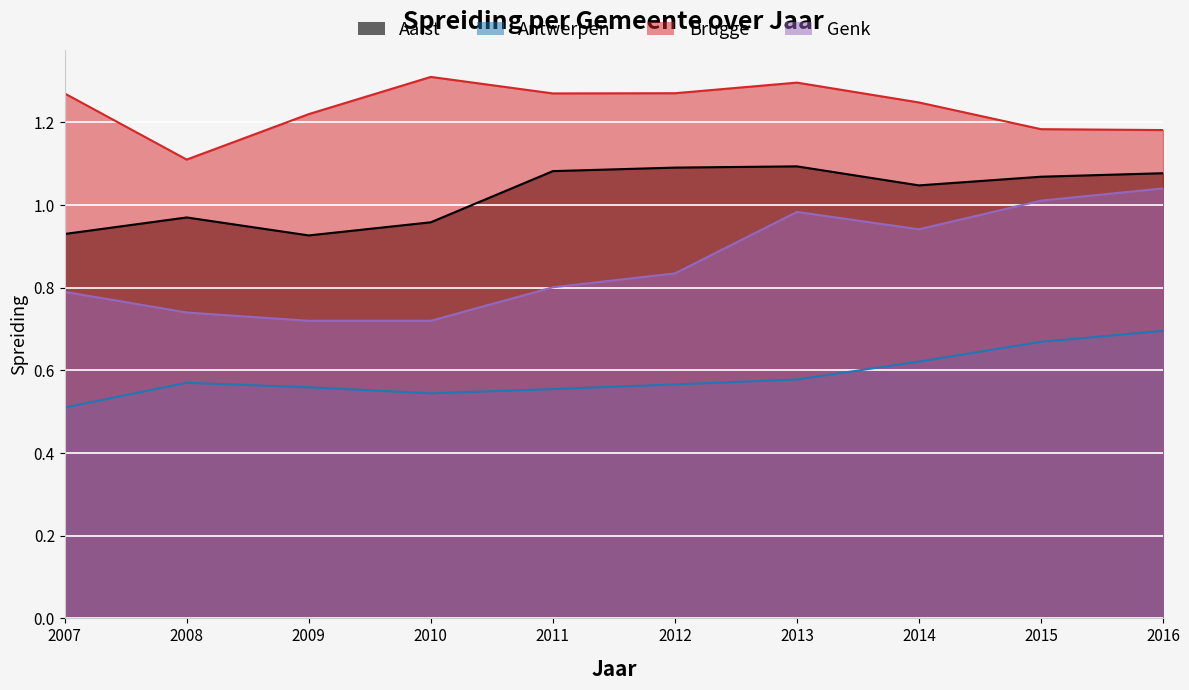

What is the greatest value displayed?

1.3